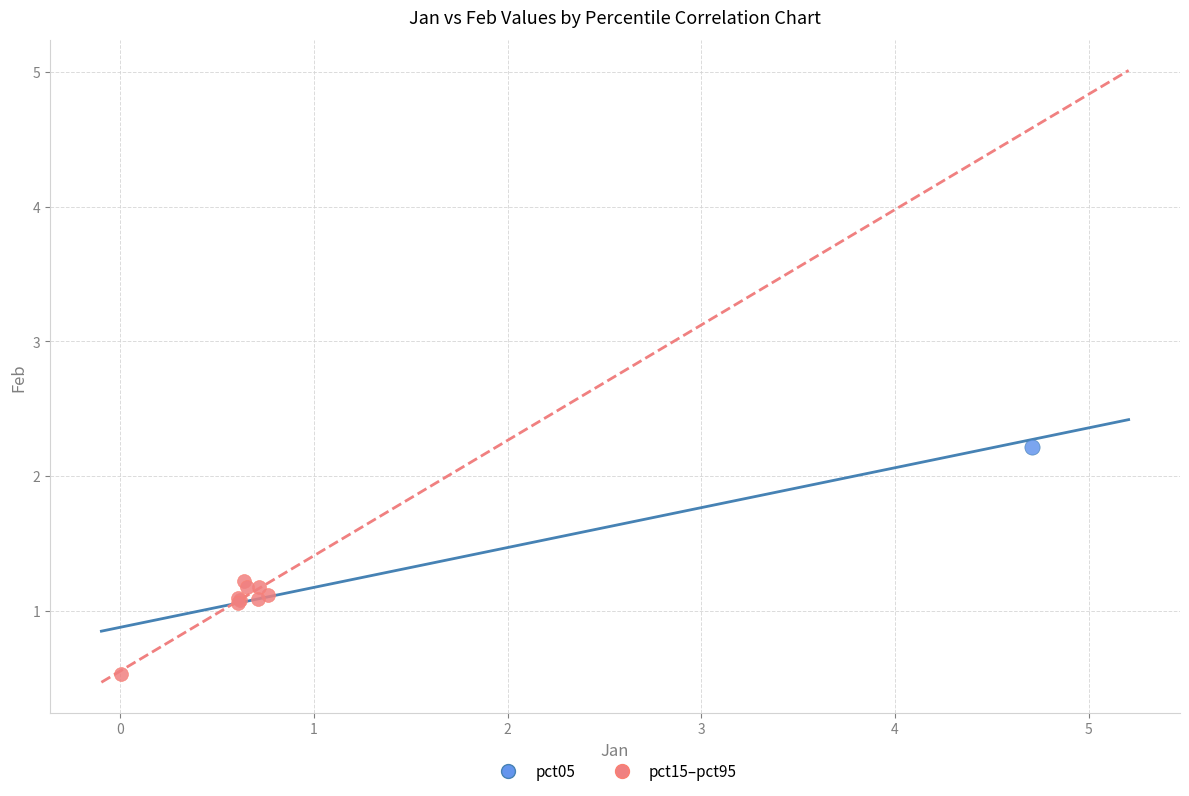

What are all the series names shown in the legend?

pct05, pct15–pct95